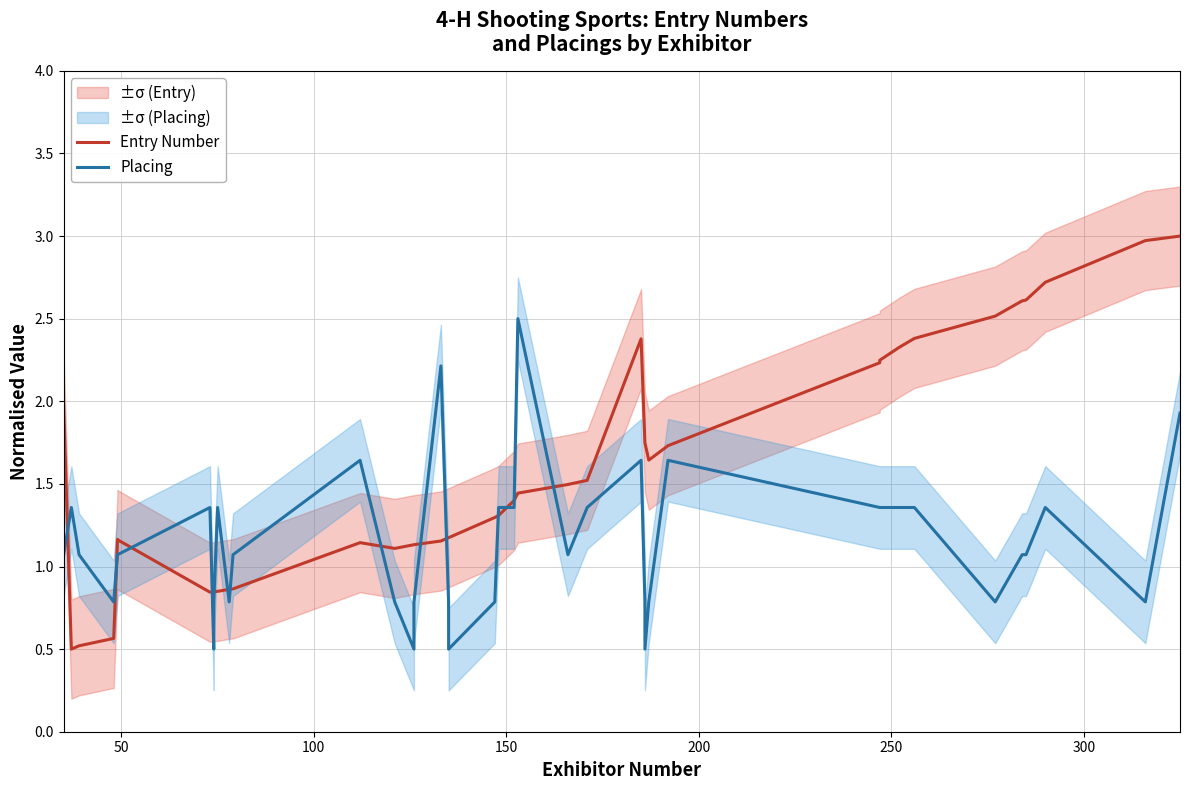

In Placing, how many points are lower than both neighbors (excluding endpoints)?

9